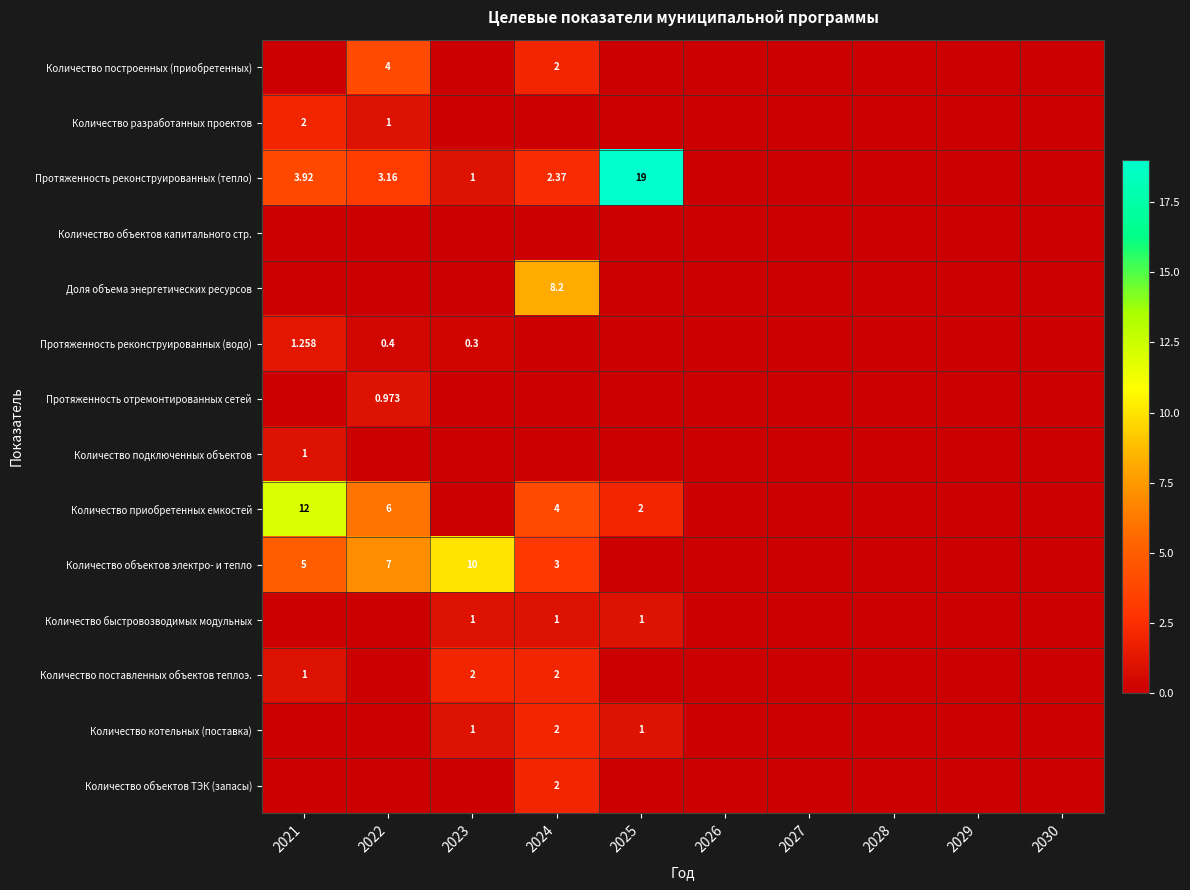

What is the spread (max minus min) of values at 2023?

10.0